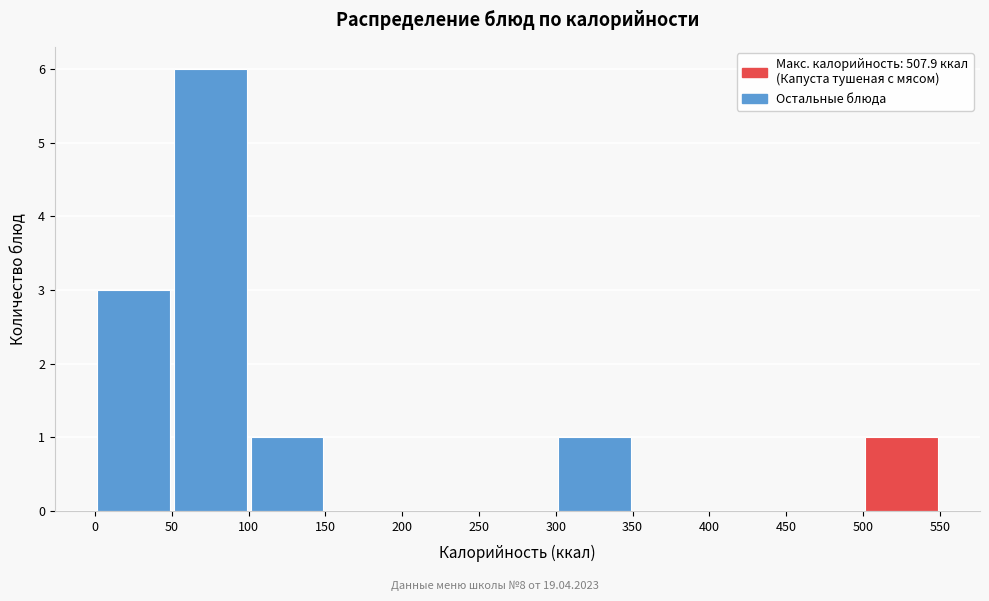

How tall is the bar that spans 300 to 350 on the x-axis? The values are not printed on the chart, so give them approximately, as read against the axis.

1